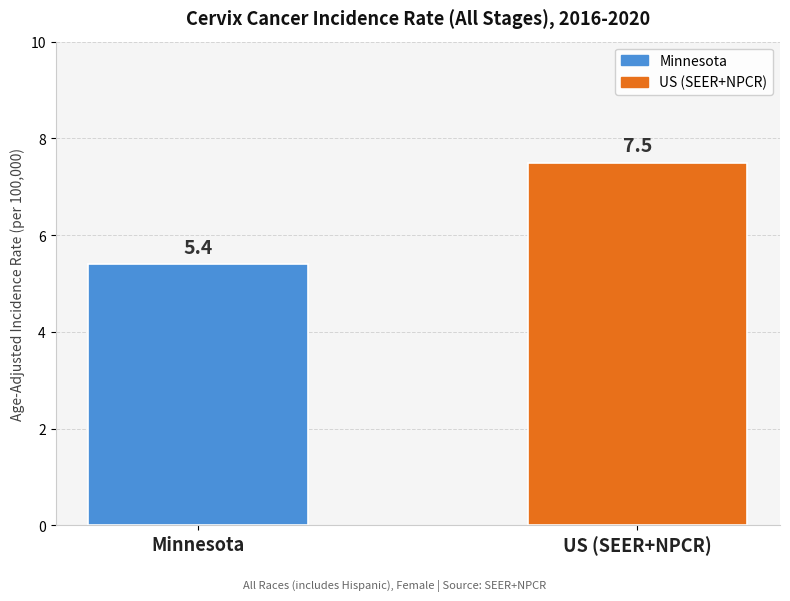

List the labels in order of value, smallest first.

Minnesota, US (SEER+NPCR)